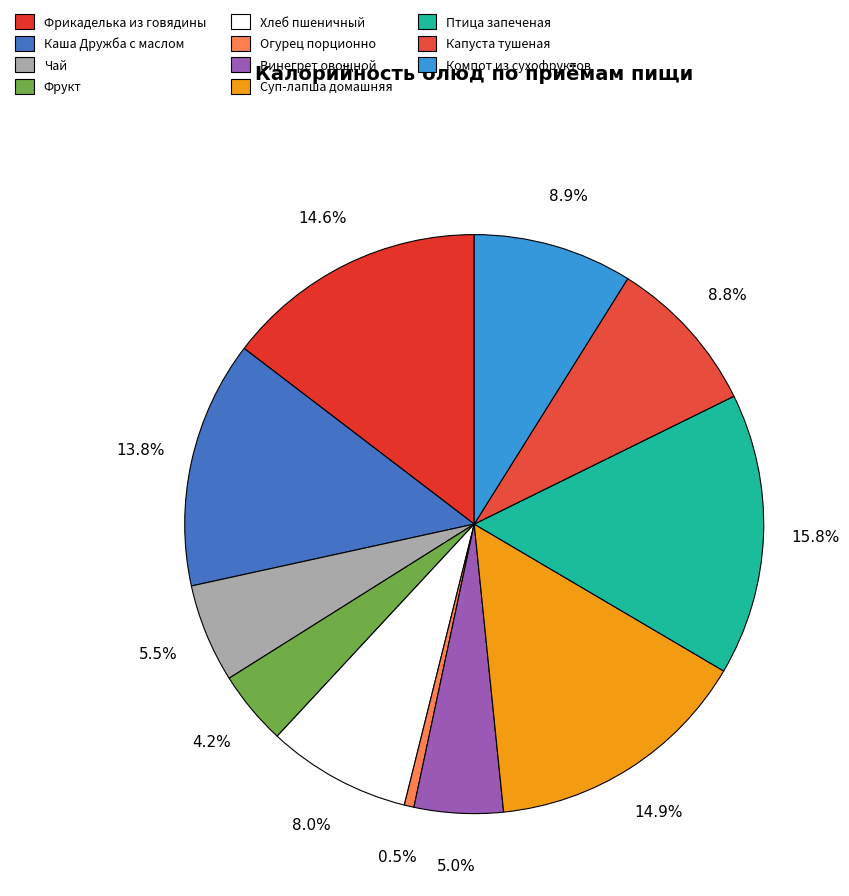

How many segments does this pie chart have?

11